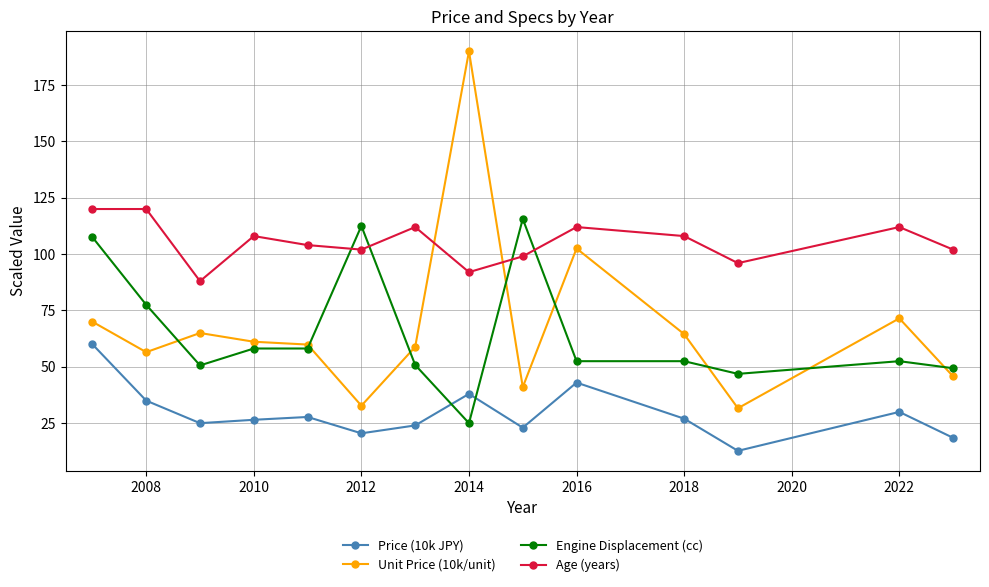

What is the sum of all Price (10k JPY) values?

411.0